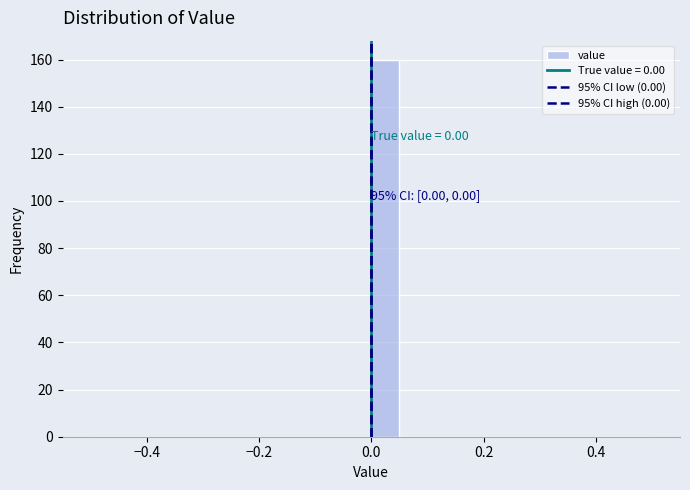

Around what value on the x-axis is the tallest bar? Give the approximate position of its centre, as read against the axis.

0.02